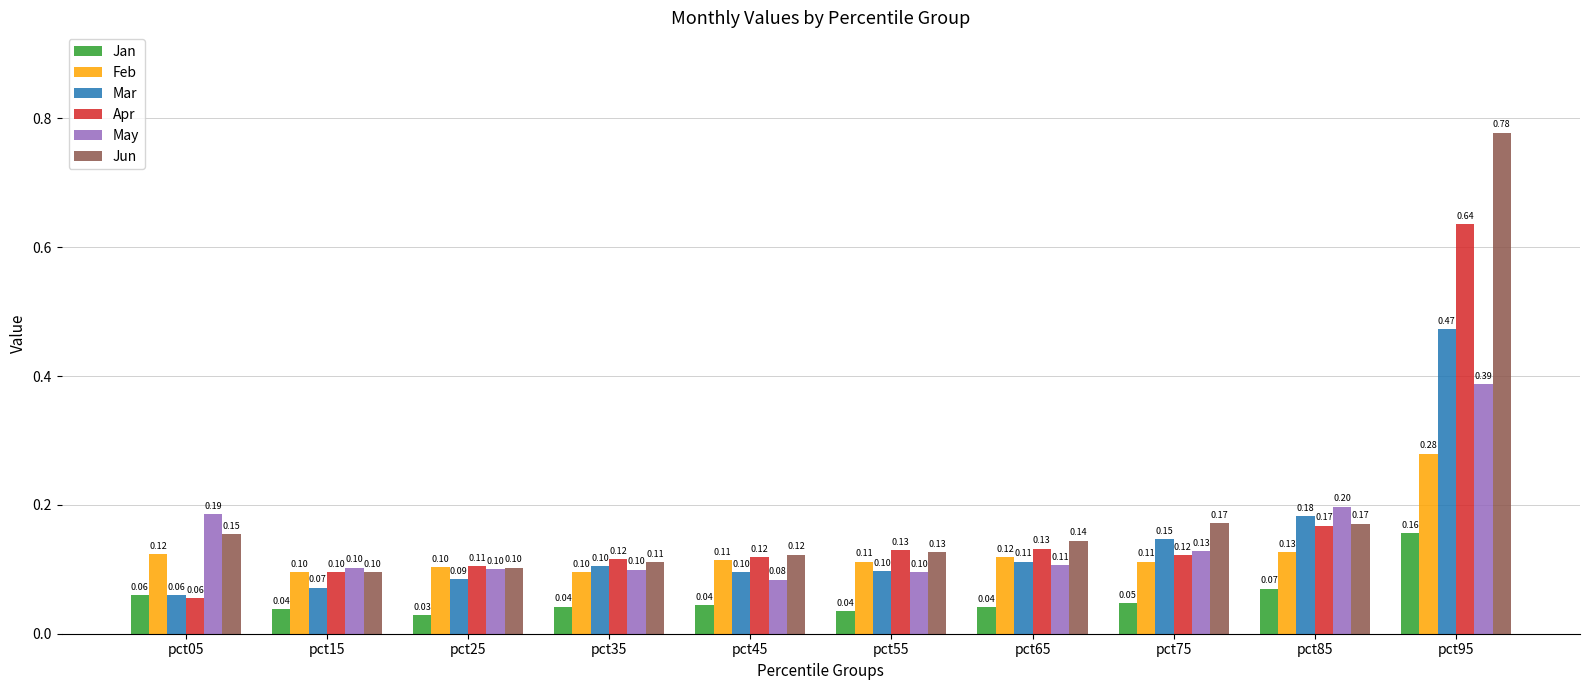

List the series in order of their peak value, highest first.

Jun, Apr, Mar, May, Feb, Jan